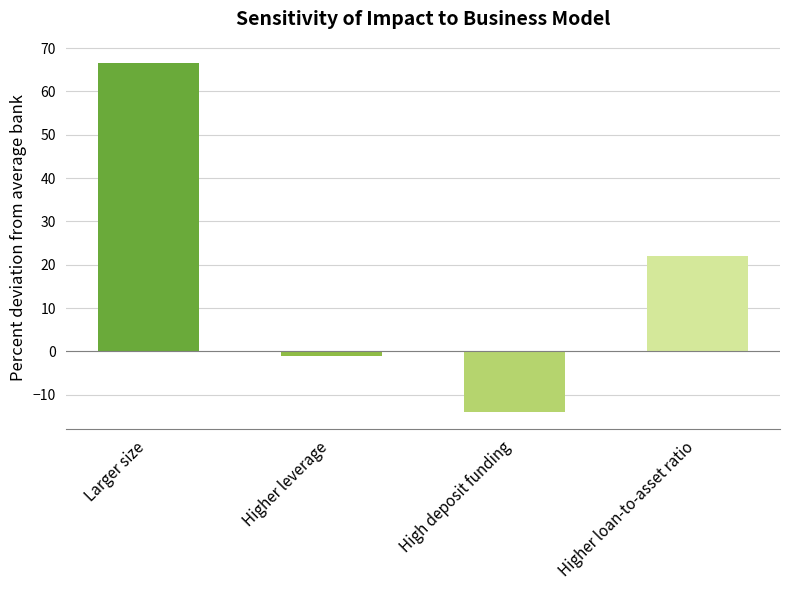

What is the value of the 3rd bar from the left?

-14.0